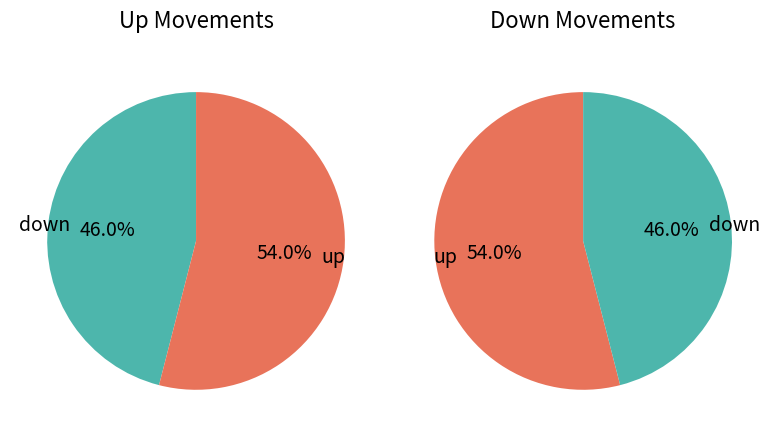

To the nearest percent, what portion does up represent?

54%